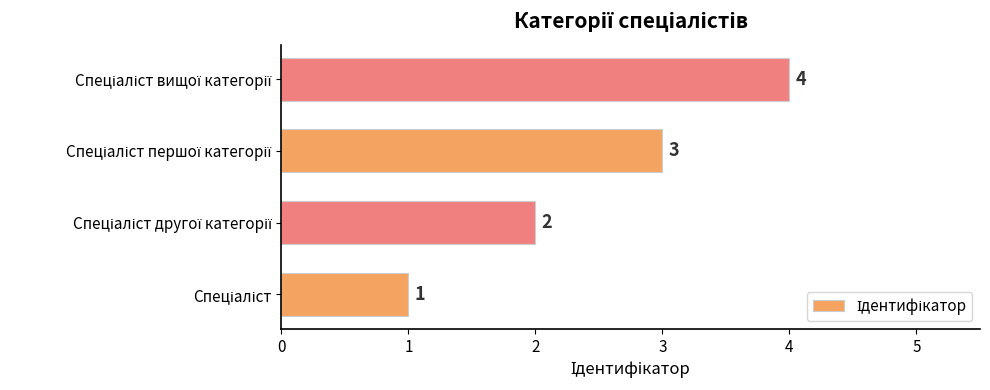

What is the sum of all values?

10